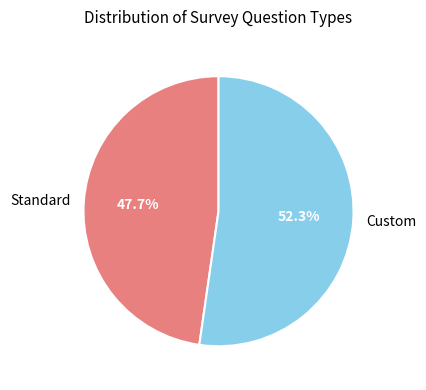

Which slice is the largest?

Custom